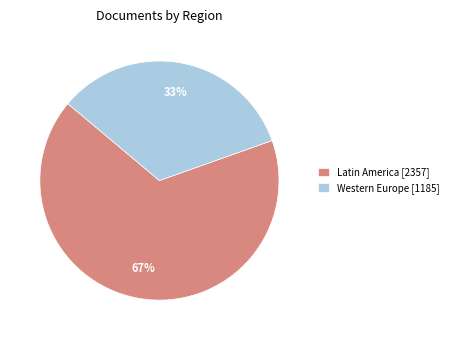

Count the number of slices in the pie.

2